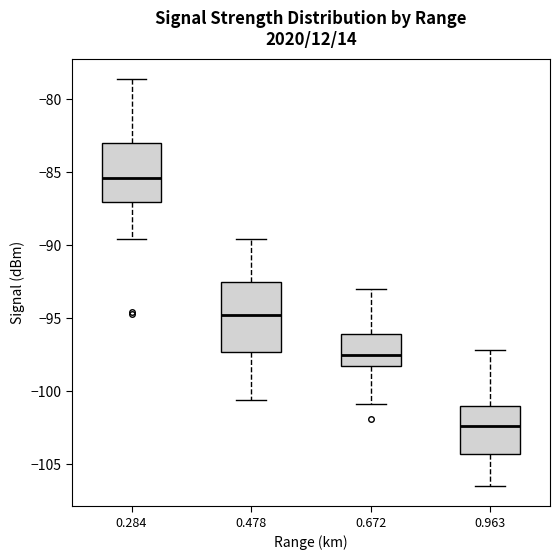

Where does the median line of the box at x = 0.478 sit on the y-axis? The values are not printed on the chart, so give them approximately, as read against the axis.

-95.0